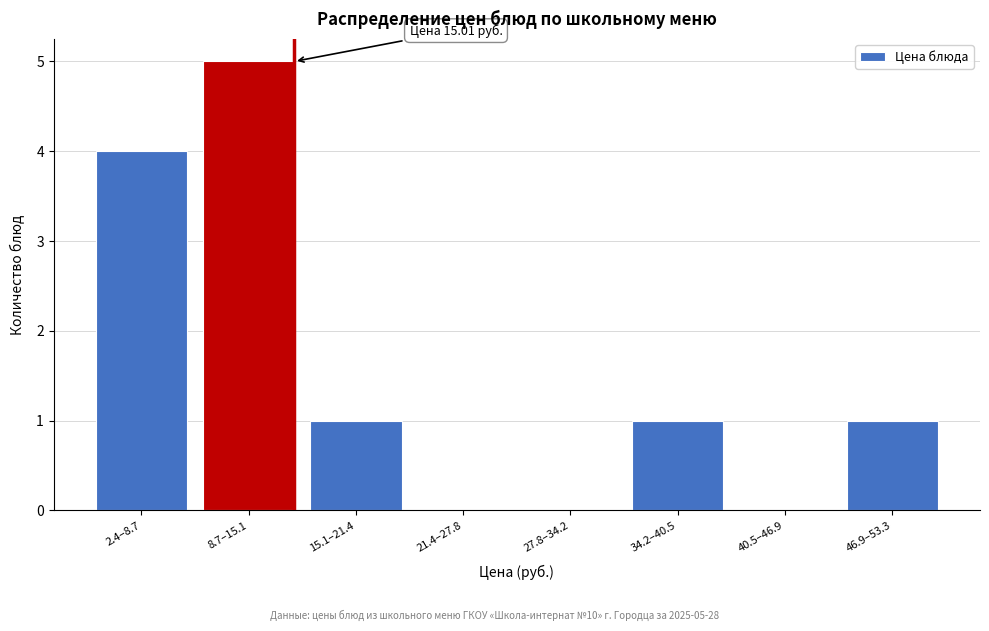

Reading left to right, transcribe all the data shown in this chart.

2.4–8.7=4	8.7–15.1=5	15.1–21.4=1	21.4–27.8=0	27.8–34.2=0	34.2–40.5=1	40.5–46.9=0	46.9–53.3=1